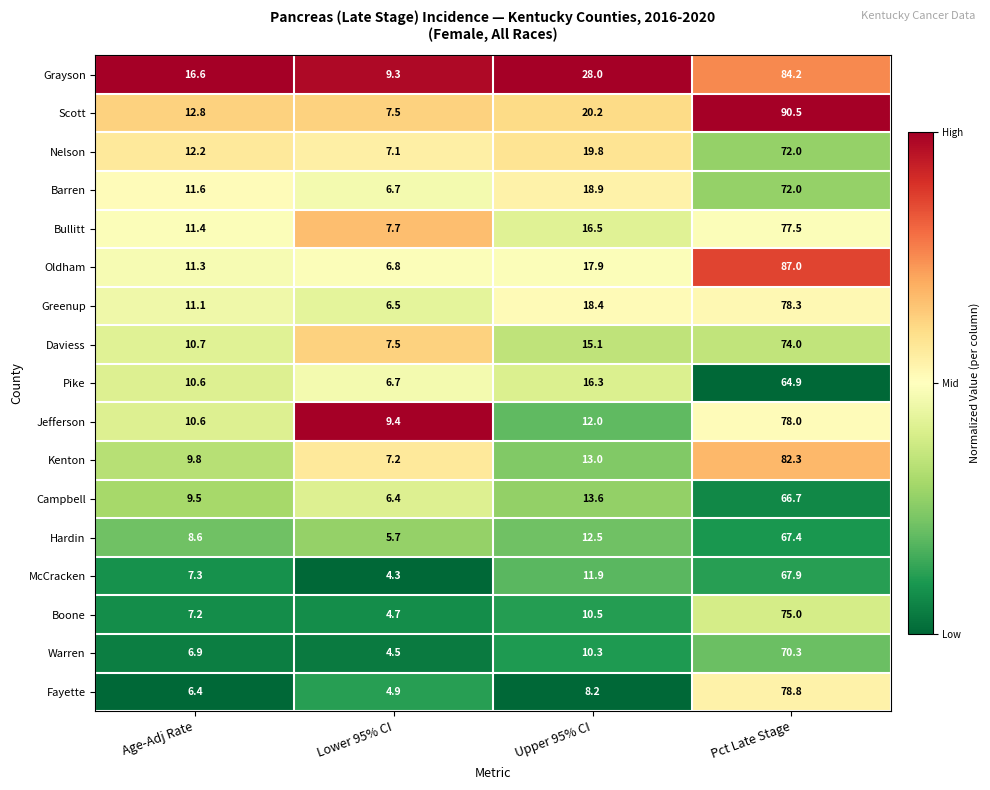

Is it true that Barren equals 11.6 at Age-Adj Rate?

True